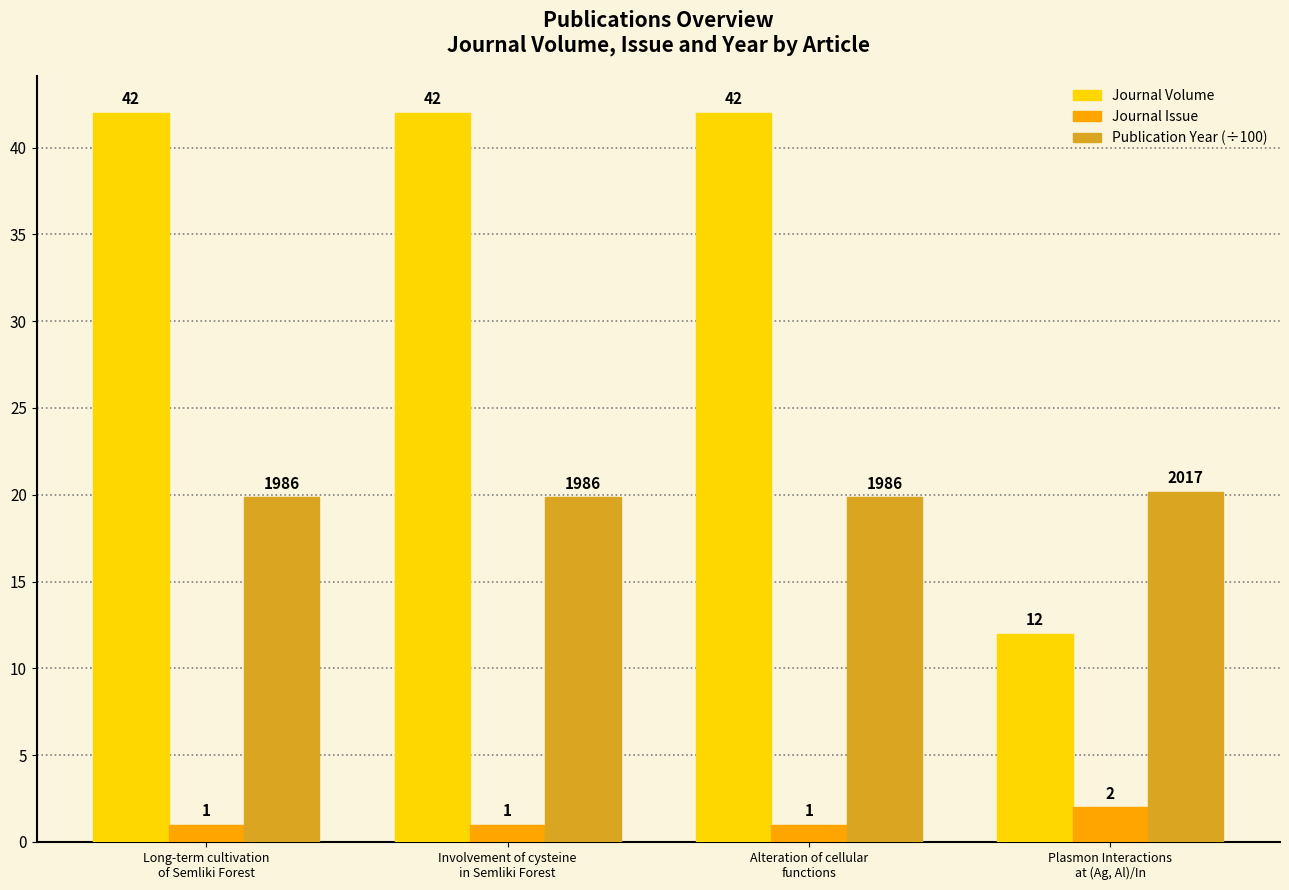

What is the highest value of the Publication Year (÷100) series?

20.2